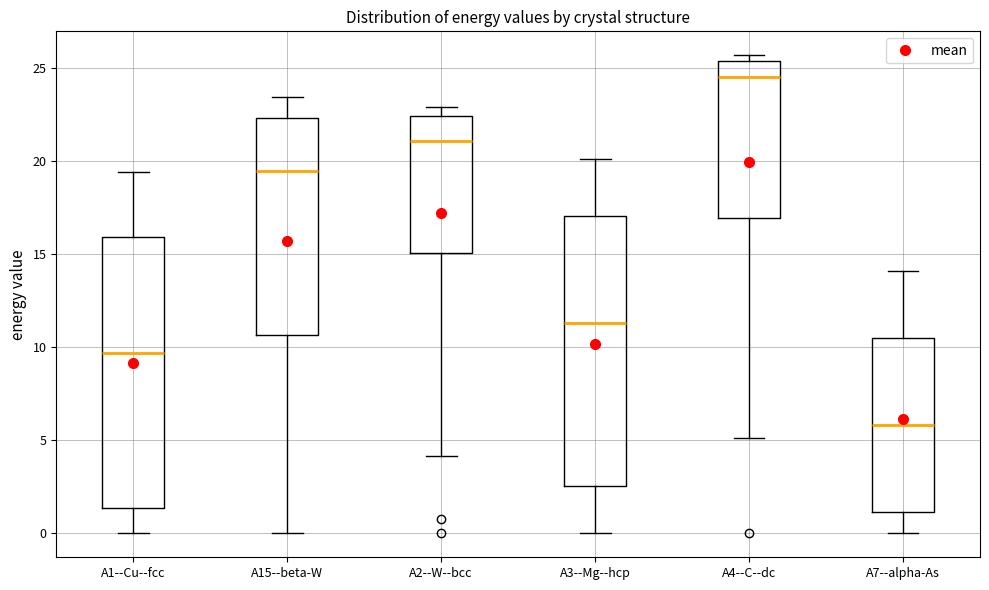

Reading left to right, read every box against the y-axis: the position of its median line, the range the box covers, and the ends of its whiskers. The values are not printed on the chart, so give them approximately, as read against the axis.

A1--Cu--fcc: median 9.5, box 1.5 to 16.0, whiskers 0.0 to 19.5
A15--beta-W: median 19.5, box 10.5 to 22.5, whiskers 0.0 to 23.5
A2--W--bcc: median 21.0, box 15.0 to 22.5, whiskers 4.0 to 23.0
A3--Mg--hcp: median 11.5, box 2.5 to 17.0, whiskers 0.0 to 20.0
A4--C--dc: median 24.5, box 17.0 to 25.5, whiskers 5.0 to 25.5 (just above the box's upper edge)
A7--alpha-As: median 6.0, box 1.0 to 10.5, whiskers 0.0 to 14.0